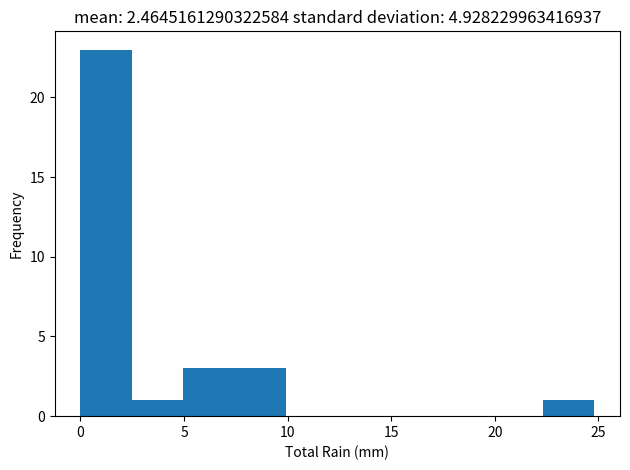

Reading left to right, transcribe this chart: for each bar, give the range it covers on the x-axis and its height. Neither the bar edges nor the heights are printed on the chart, so give them approximately, as read against the axes.

0.0 to 2.5: 23
2.5 to 5.0: 1
5.0 to 7.5: 3
7.5 to 10.0: 3
10.0 to 12.5: 0
12.5 to 15.0: 0
15.0 to 17.5: 0
17.5 to 20.0: 0
20.0 to 22.5: 0
22.5 to 25.0: 1